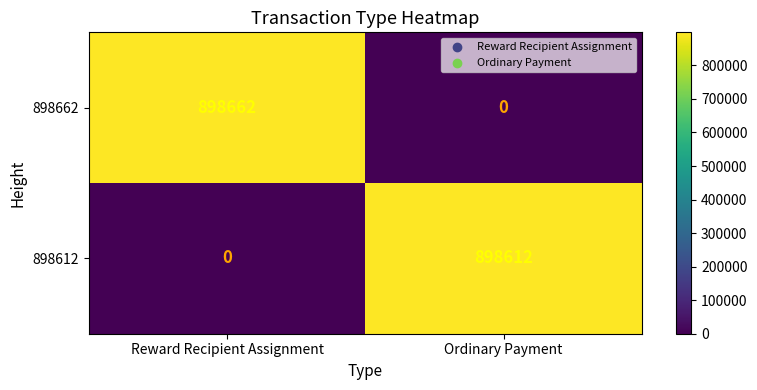

Between Reward Recipient Assignment and Ordinary Payment, which series saw the biggest shift?

898662